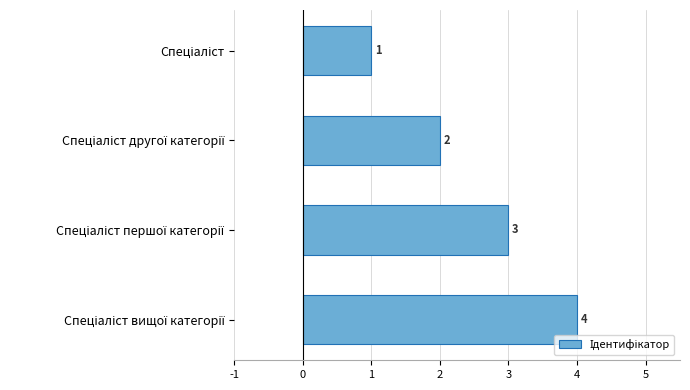

What is the maximum value shown in the chart?

4